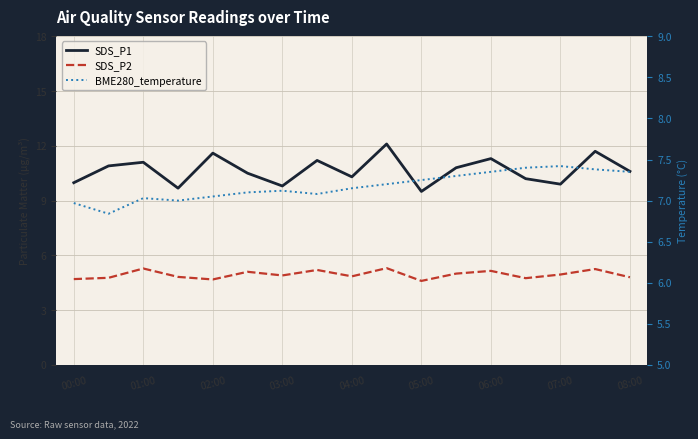

How many interior local peaks does the SDS_P1 series have?

6